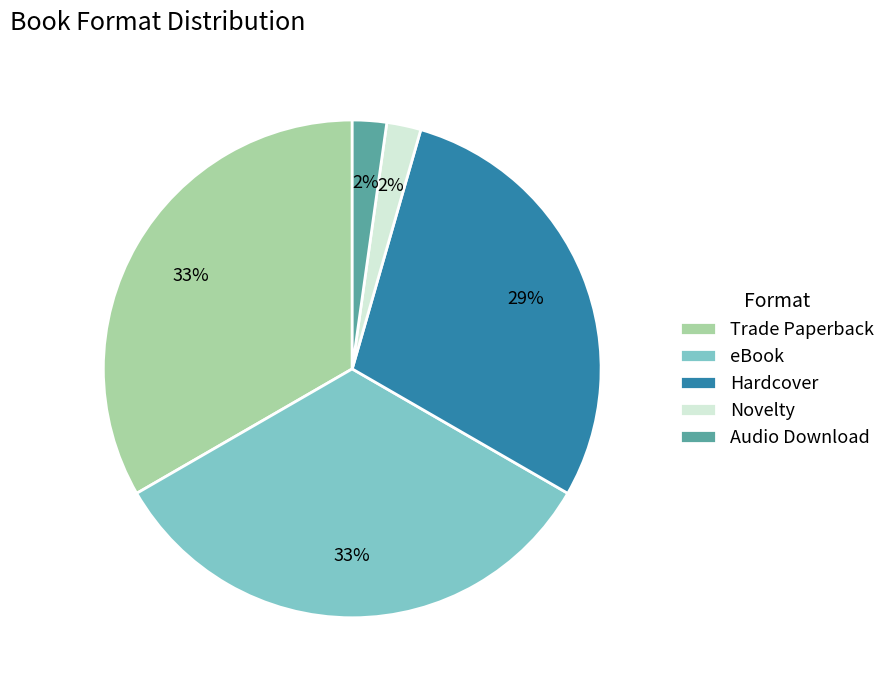

To the nearest percent, what percentage of the pie is eBook?

33%